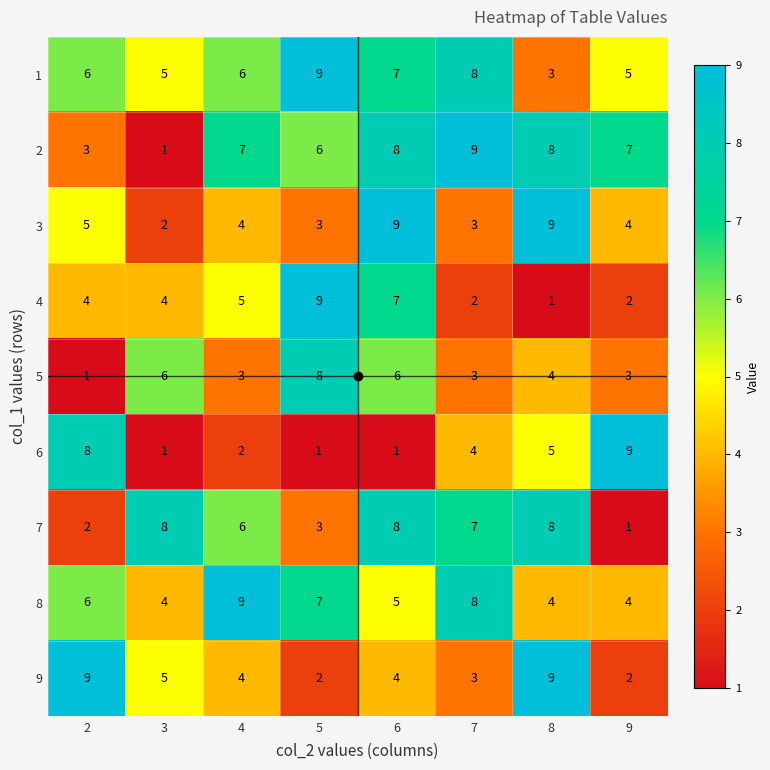

Is it true that 2 equals 7 at 4?

True